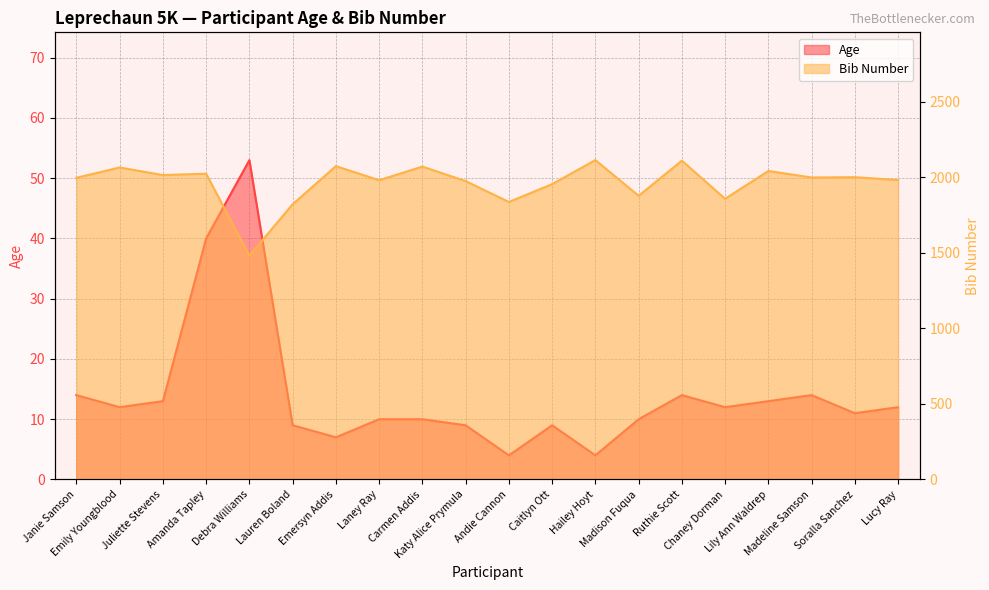

The value of Bib Number at Debra Williams is 1481. True or false?

True